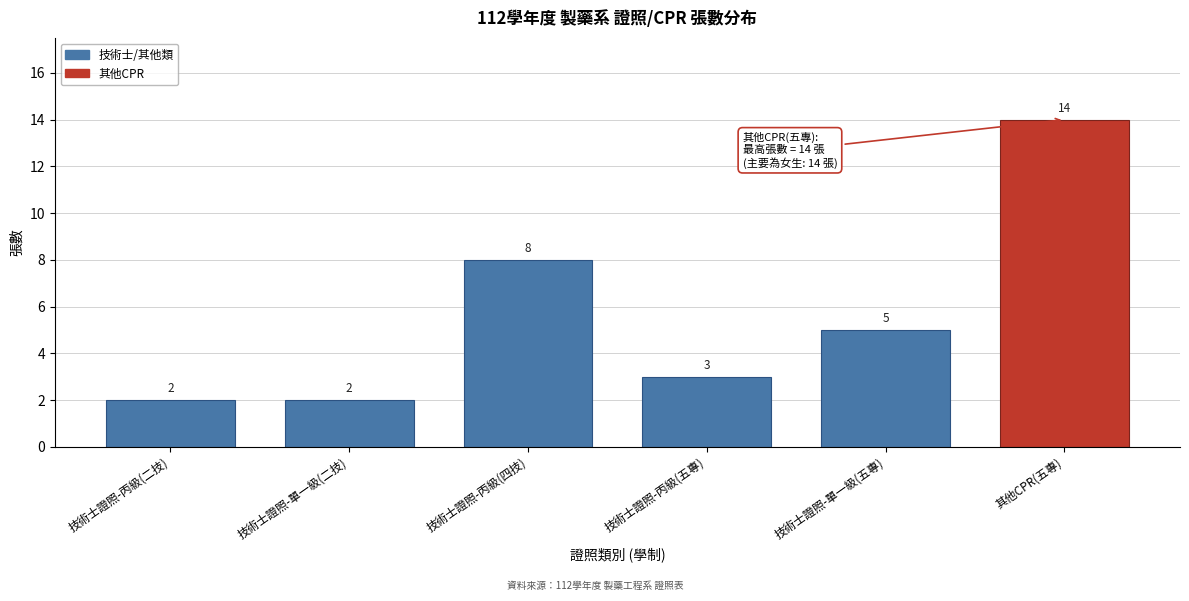

Reading left to right, what are all the values shown in this chart?

2	2	8	3	5	14